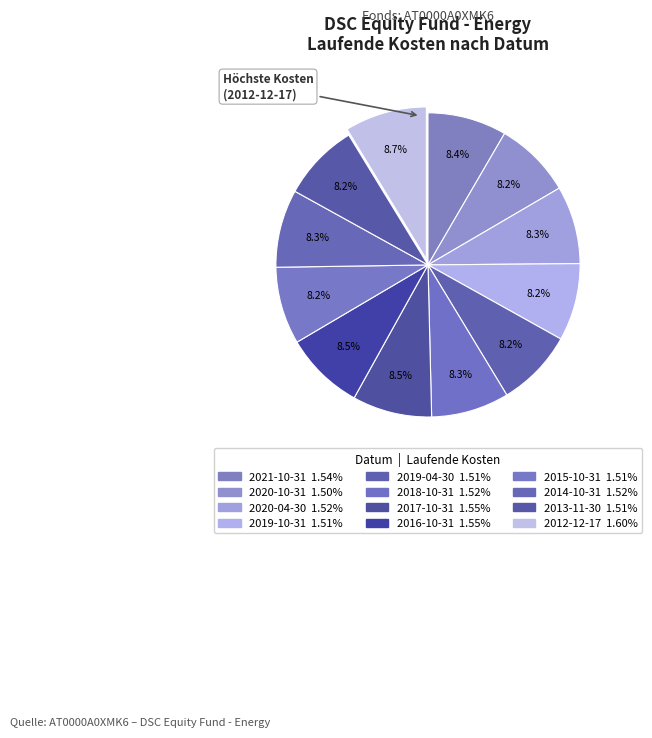

Is it true that 2020-10-31 is 21% of the pie?

False